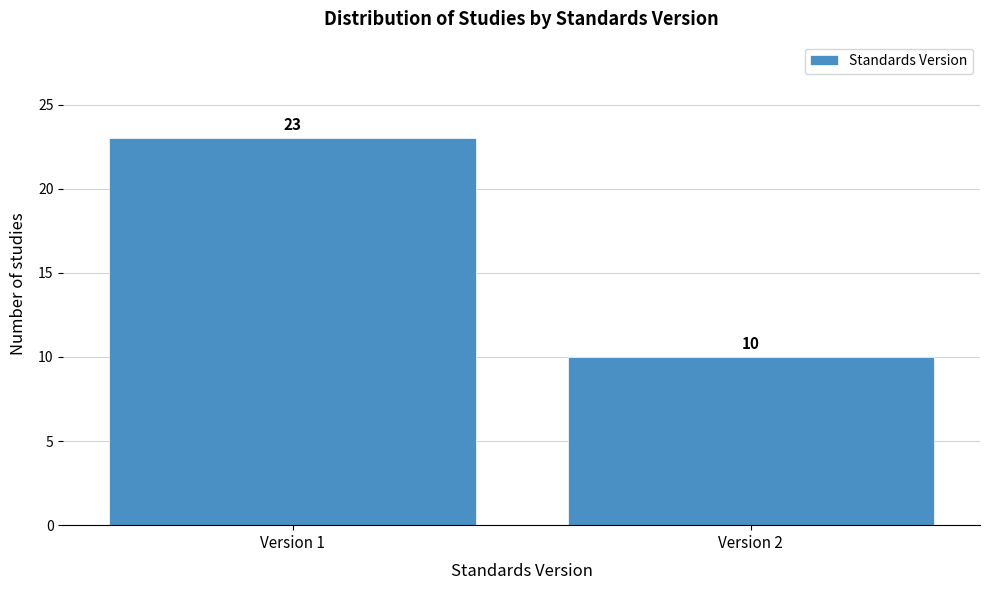

Reading left to right, extract all data points from this chart.

23	10